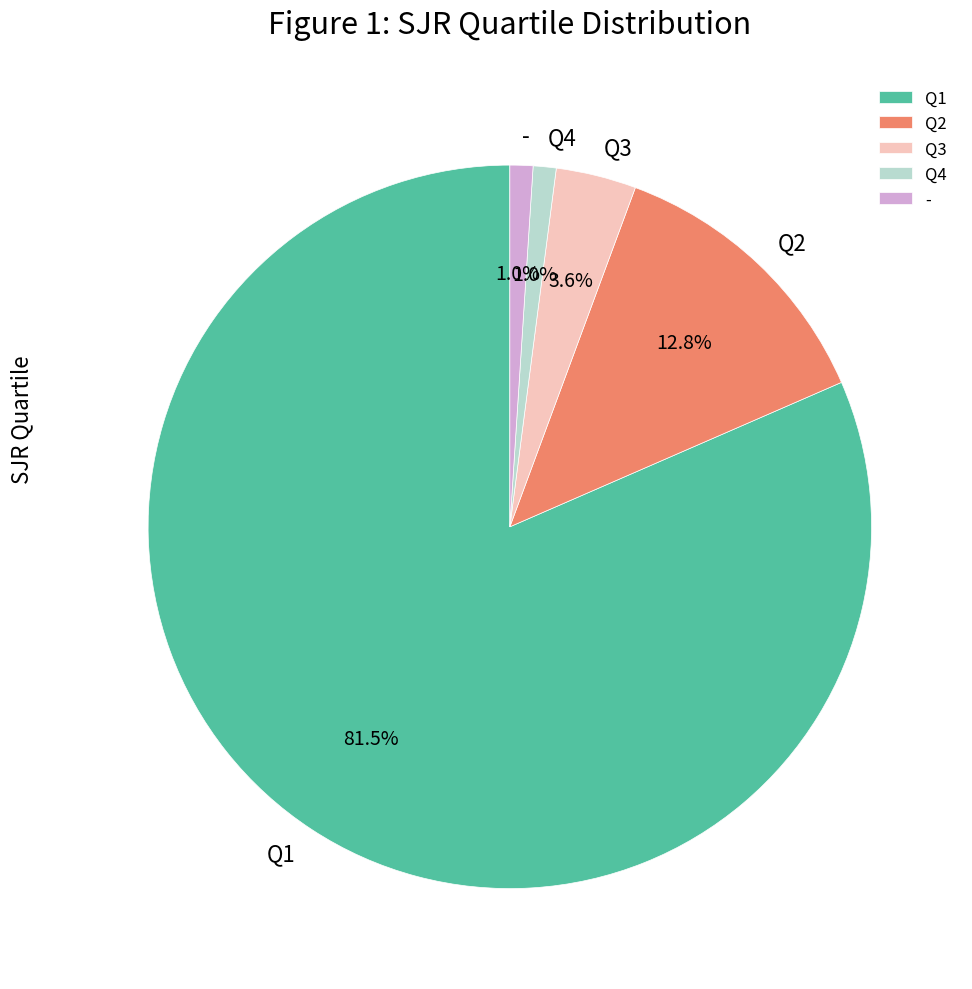

What is the largest slice in the pie chart?

Q1